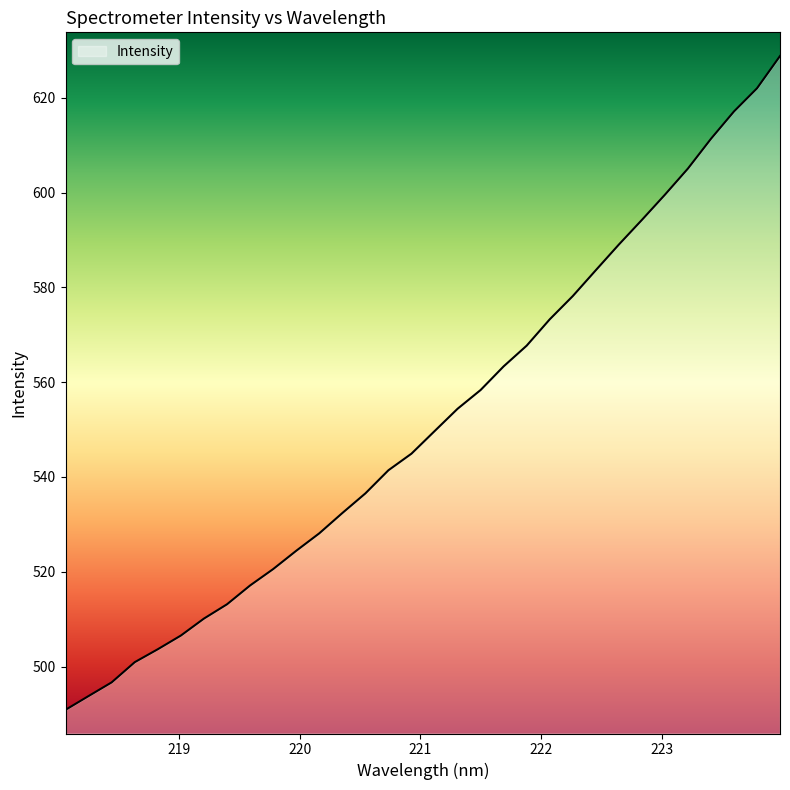

Reading left to right, transcribe all the data shown in this chart.

490.9	493.8	496.7	500.9	503.7	506.5	510.1	513.1	517.1	520.6	524.4	528.1	532.4	536.5	541.4	544.9	549.7	554.4	558.4	563.3	567.7	573.3	578.2	583.6	589.0	594.2	599.6	605.1	611.4	617.1	622.0	628.8